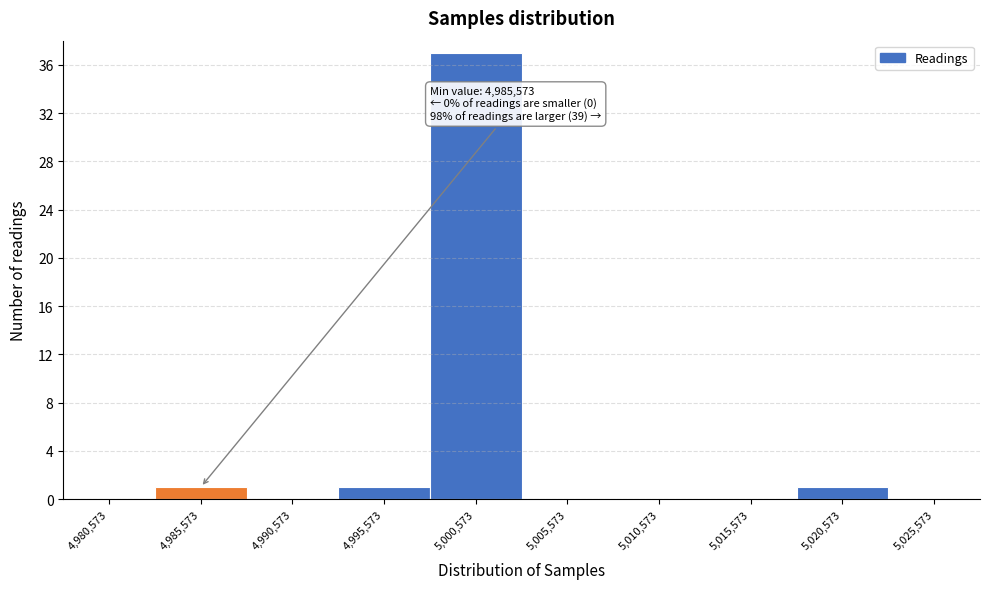

Reading left to right, transcribe all the data shown in this chart.

4,980,573=0	4,985,573=1	4,990,573=0	4,995,573=1	5,000,573=37	5,005,573=0	5,010,573=0	5,015,573=0	5,020,573=1	5,025,573=0